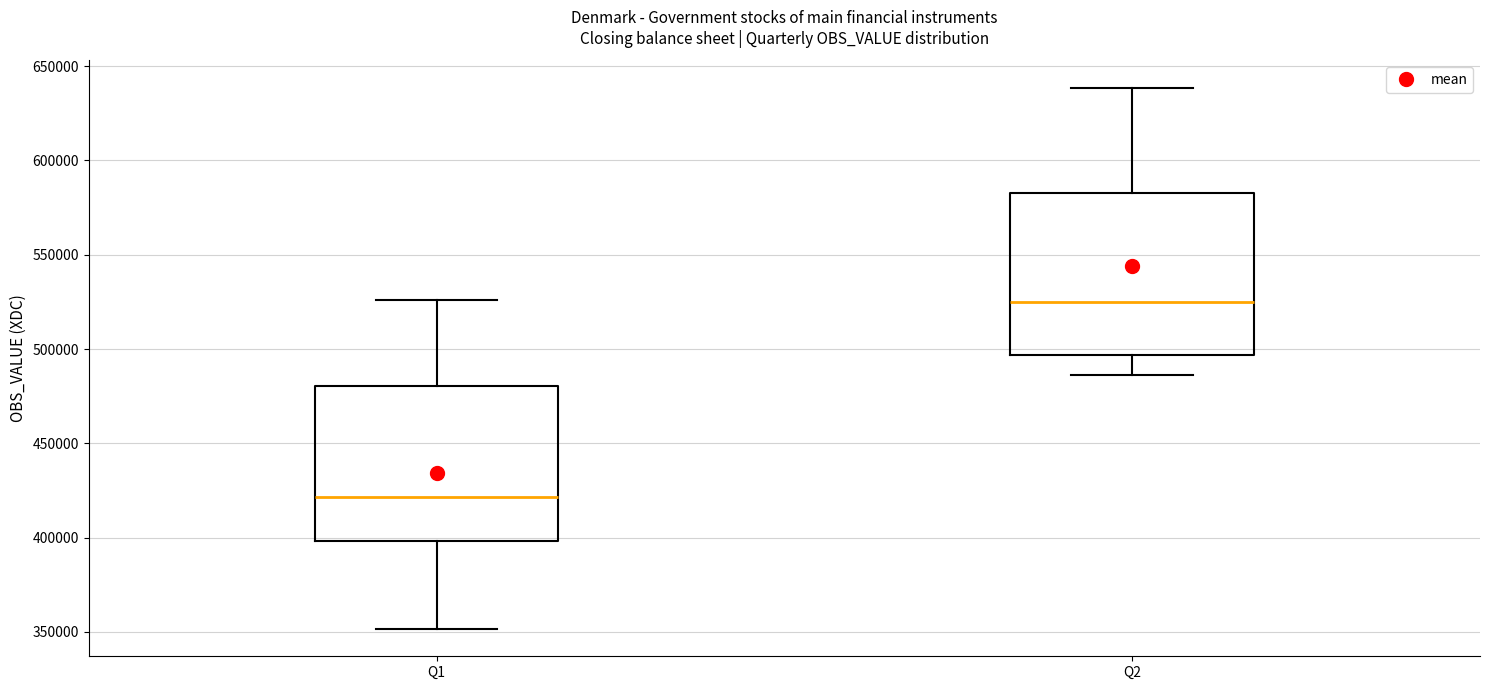

Reading left to right, read every box against the y-axis: the position of its median line, the range the box covers, and the ends of its whiskers. The values are not printed on the chart, so give them approximately, as read against the axis.

Q1: median 420000, box 400000 to 480000, whiskers 350000 to 525000
Q2: median 525000, box 495000 to 585000, whiskers 485000 to 640000